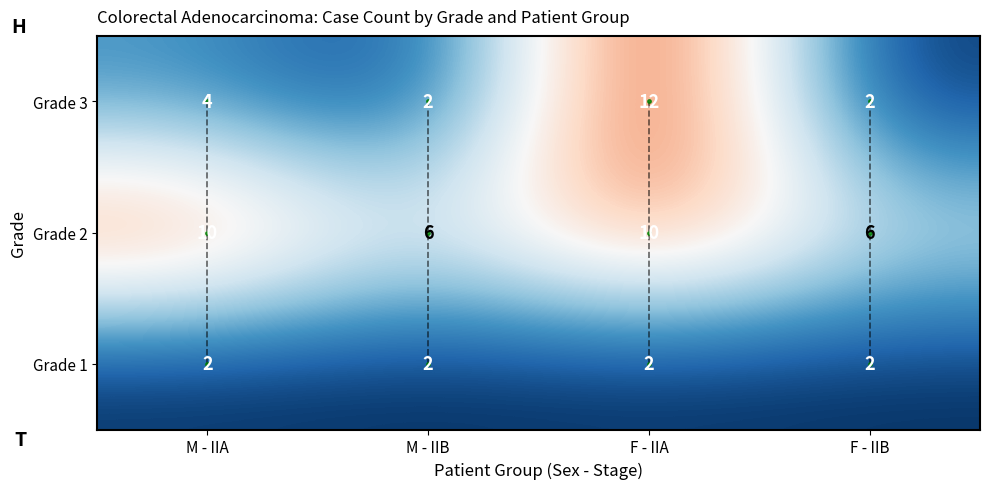

How many values in the Grade 3 series are below 4?

2